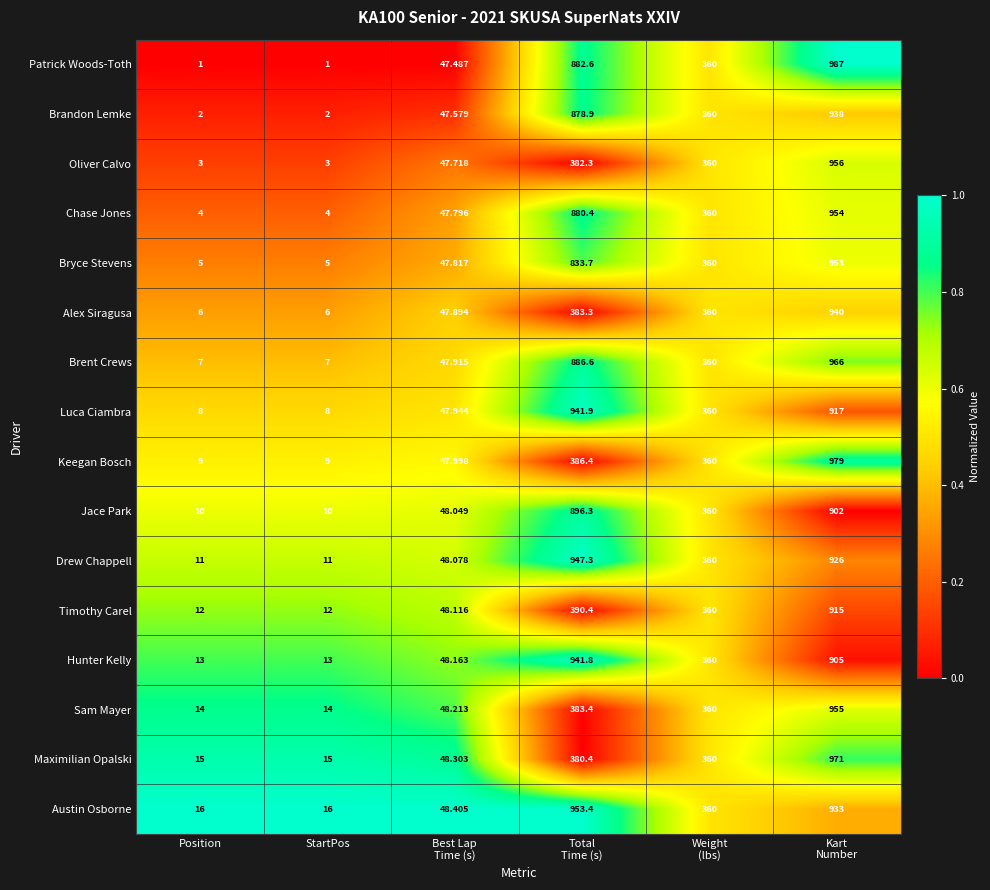

Which series has the largest total across all categories?

Austin Osborne